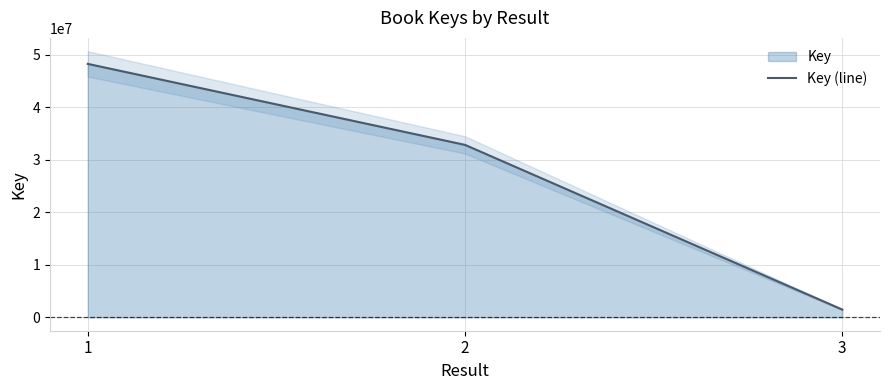

At which category does the chart reach its peak across all series?

1